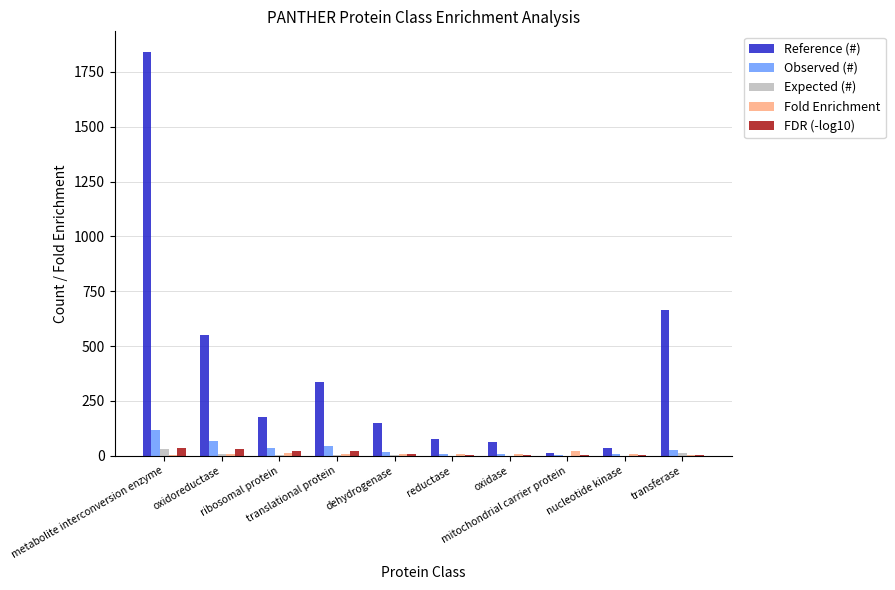

What is the sum of all FDR (-log10) values?

136.8